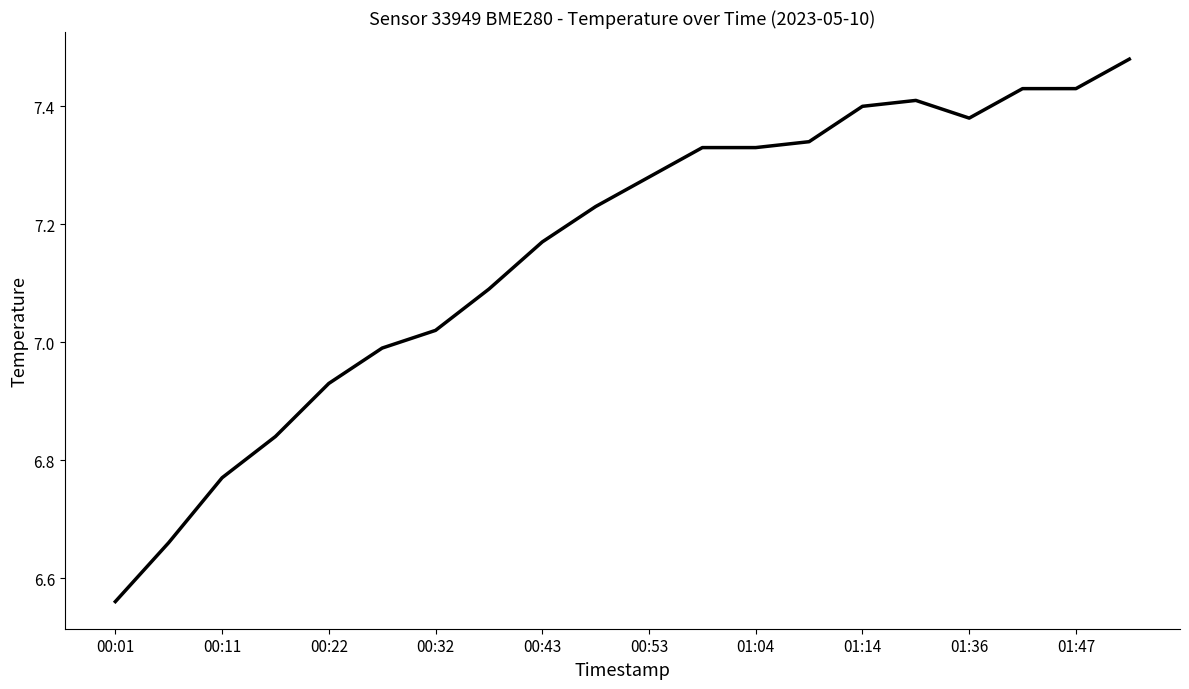

What is the difference between the maximum and minimum values?

0.9